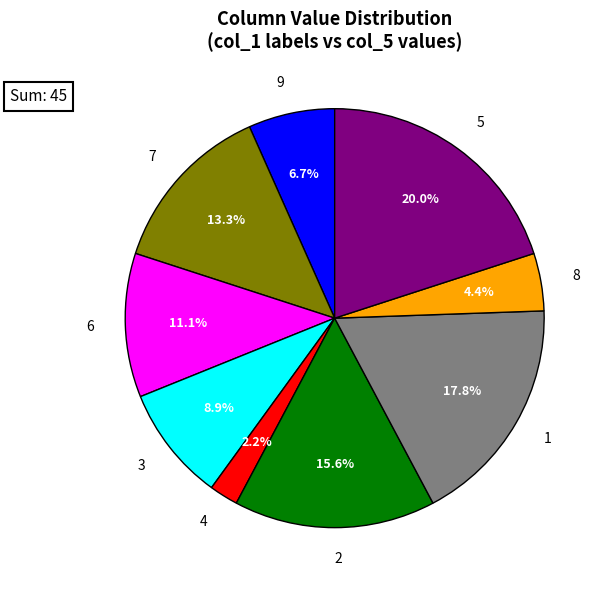

Is there any slice that represents more than half of the pie?

No